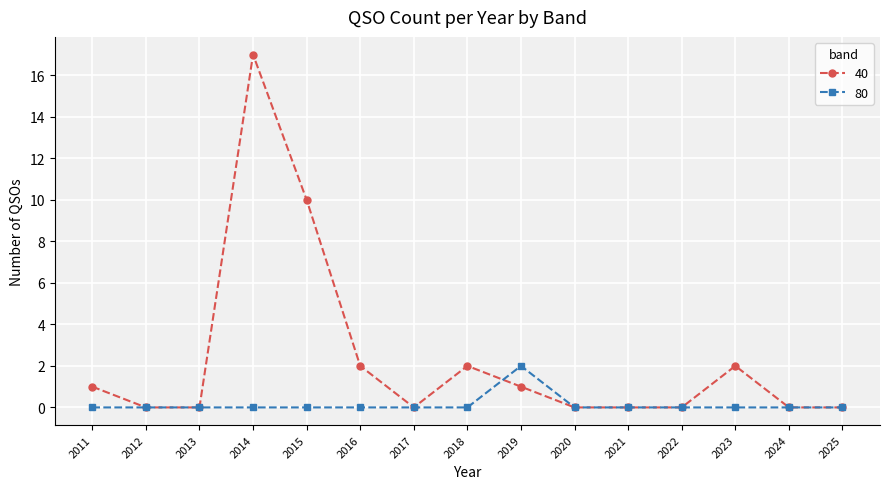

Which category has the highest value in the 40 series?

2014